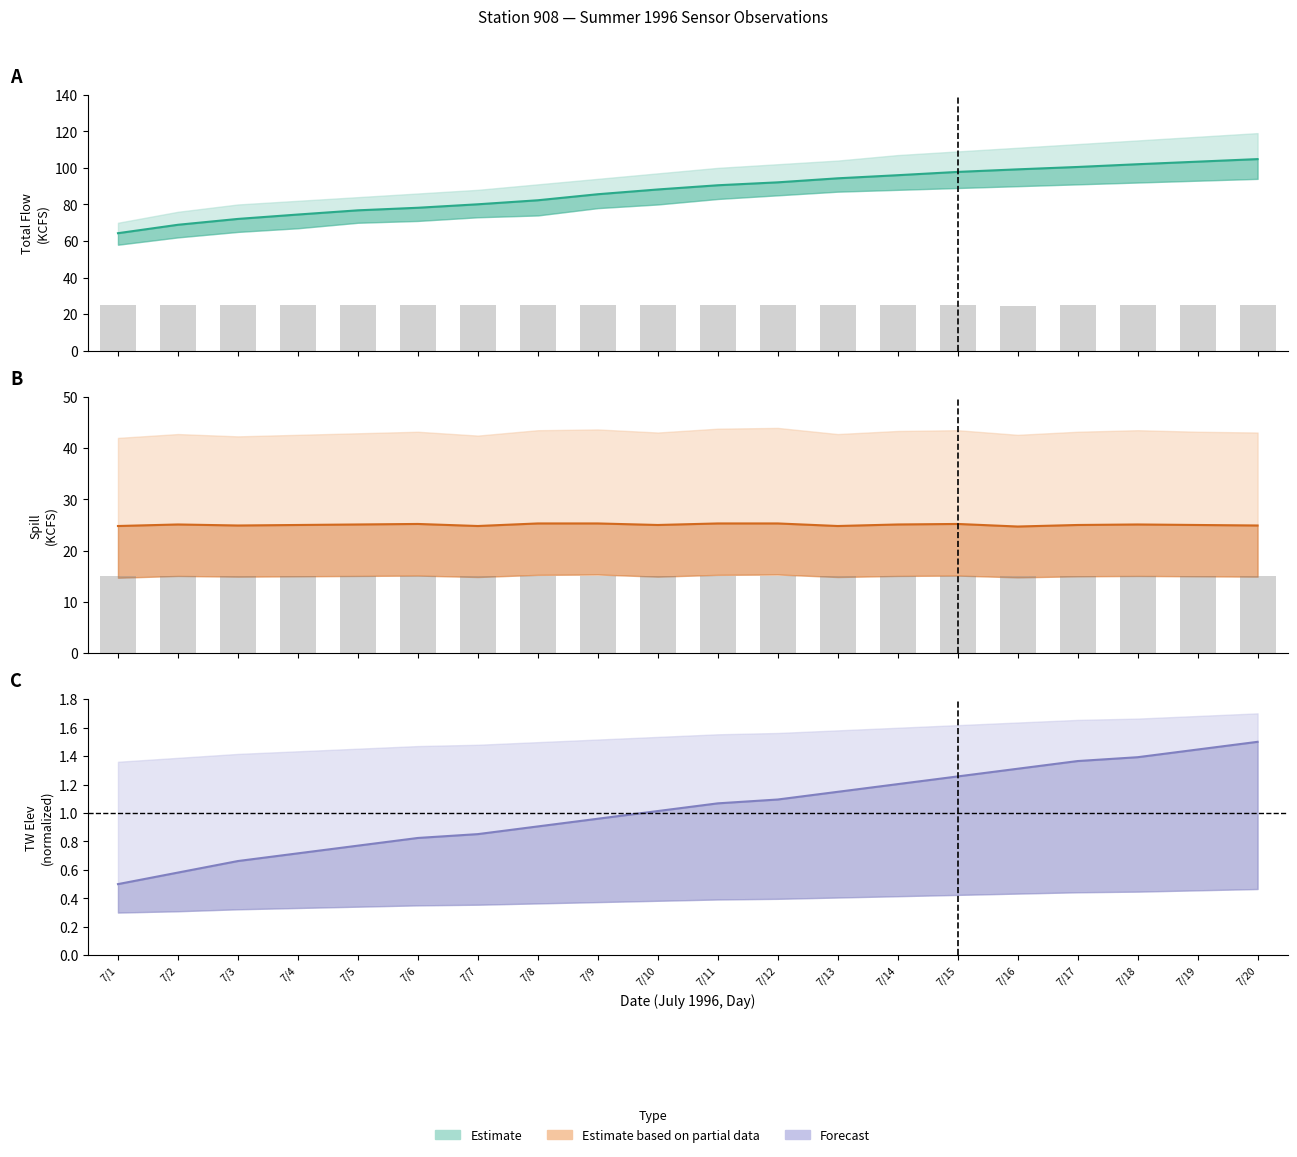

What is the difference between the highest and lowest values at 7/16?

97.9